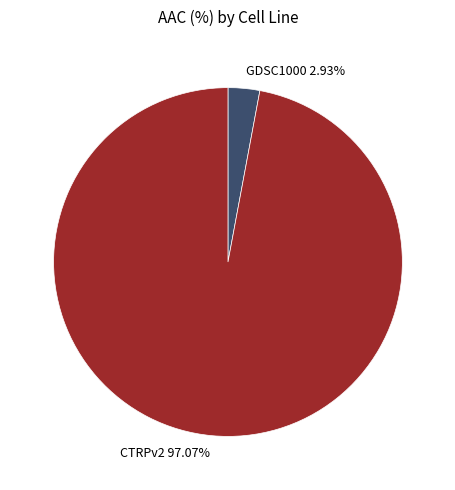

How many segments does this pie chart have?

2